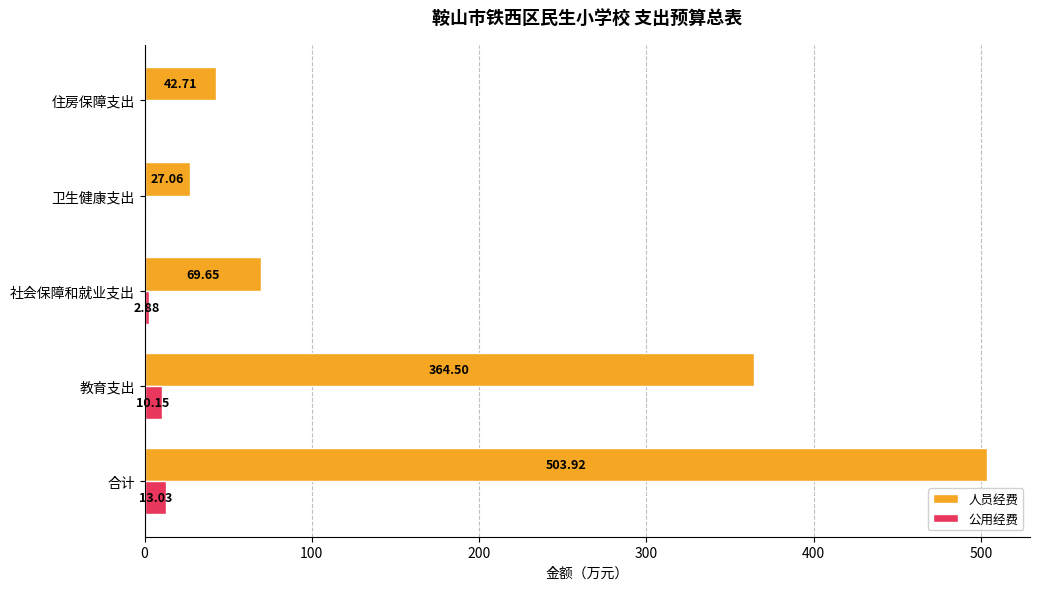

What is the sum of all 人员经费 values?

1007.8